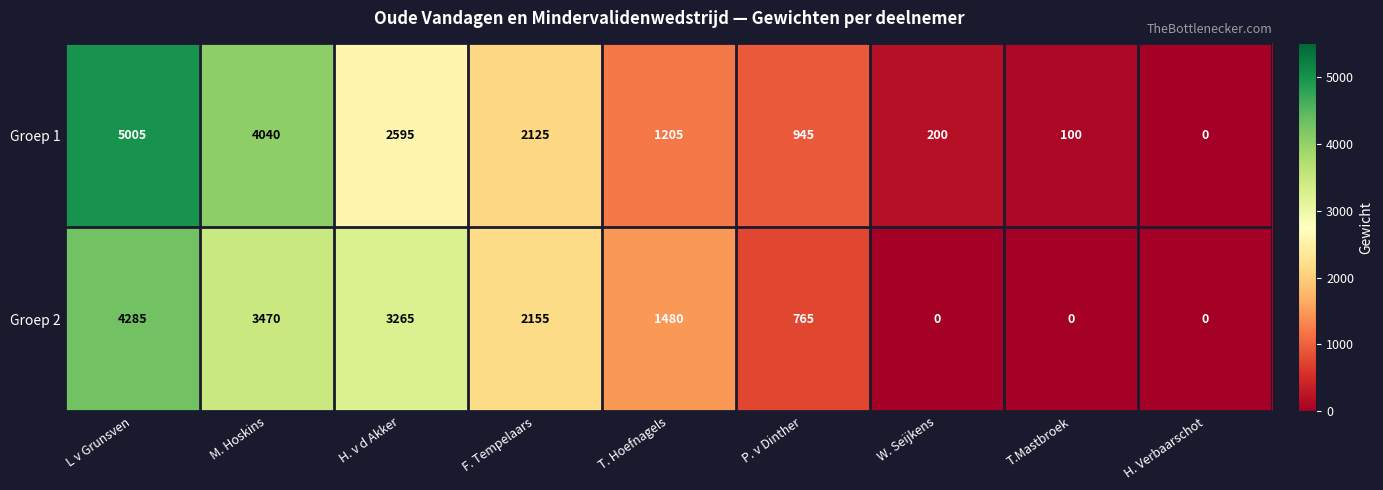

Rank the series at M. Hoskins from highest to lowest value.

Groep 1, Groep 2